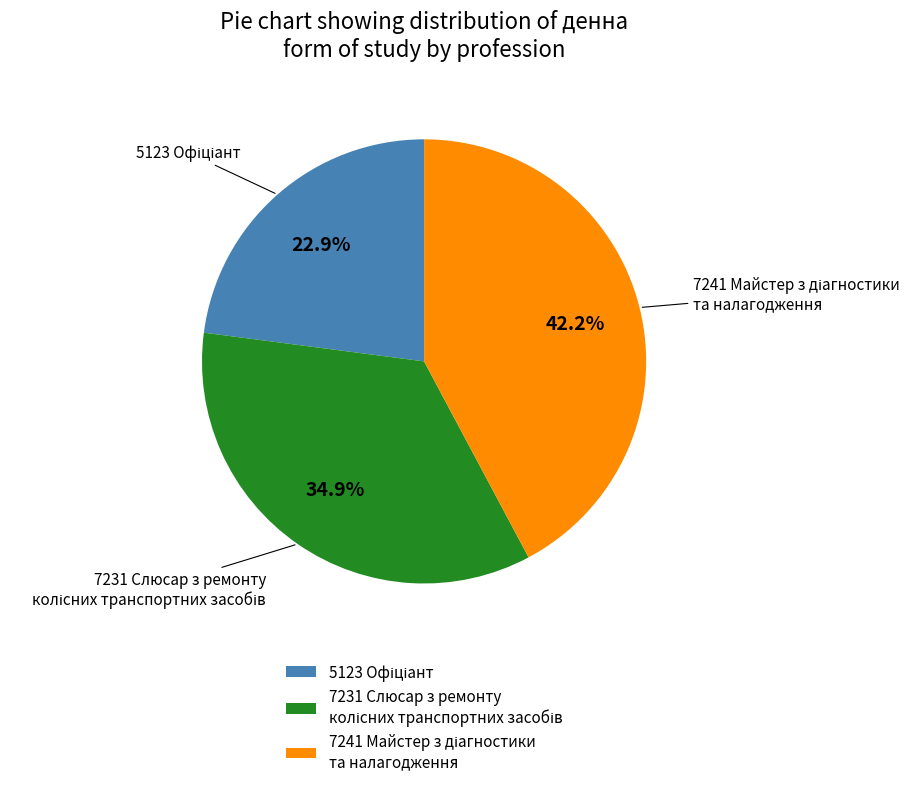

Is there any slice that represents more than half of the pie?

No